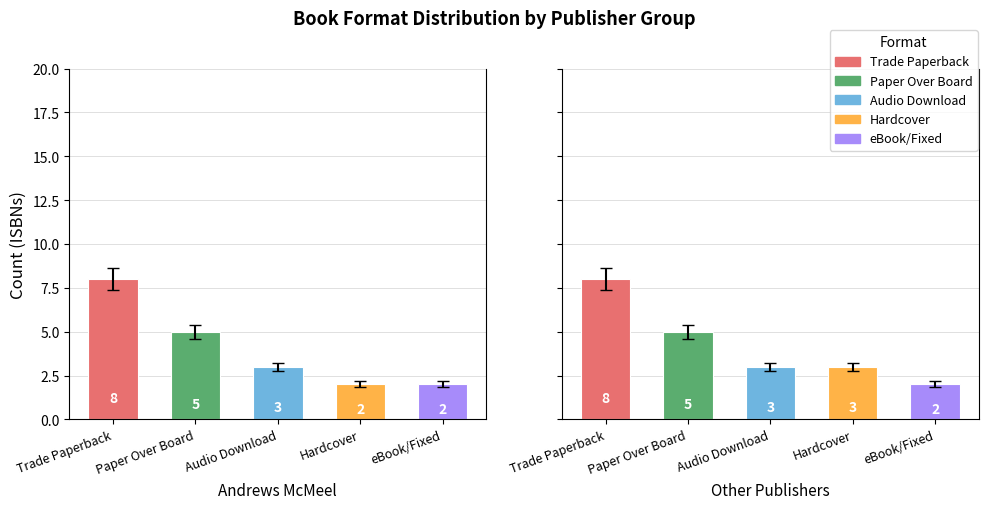

Does the chart contain any negative values?

No